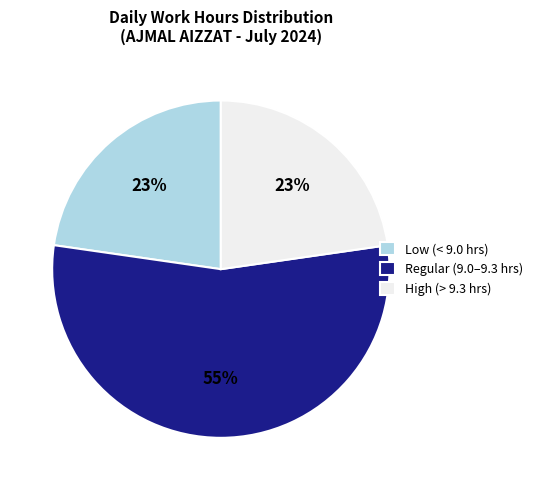

What is the largest slice in the pie chart?

Regular (9.0–9.3 hrs)